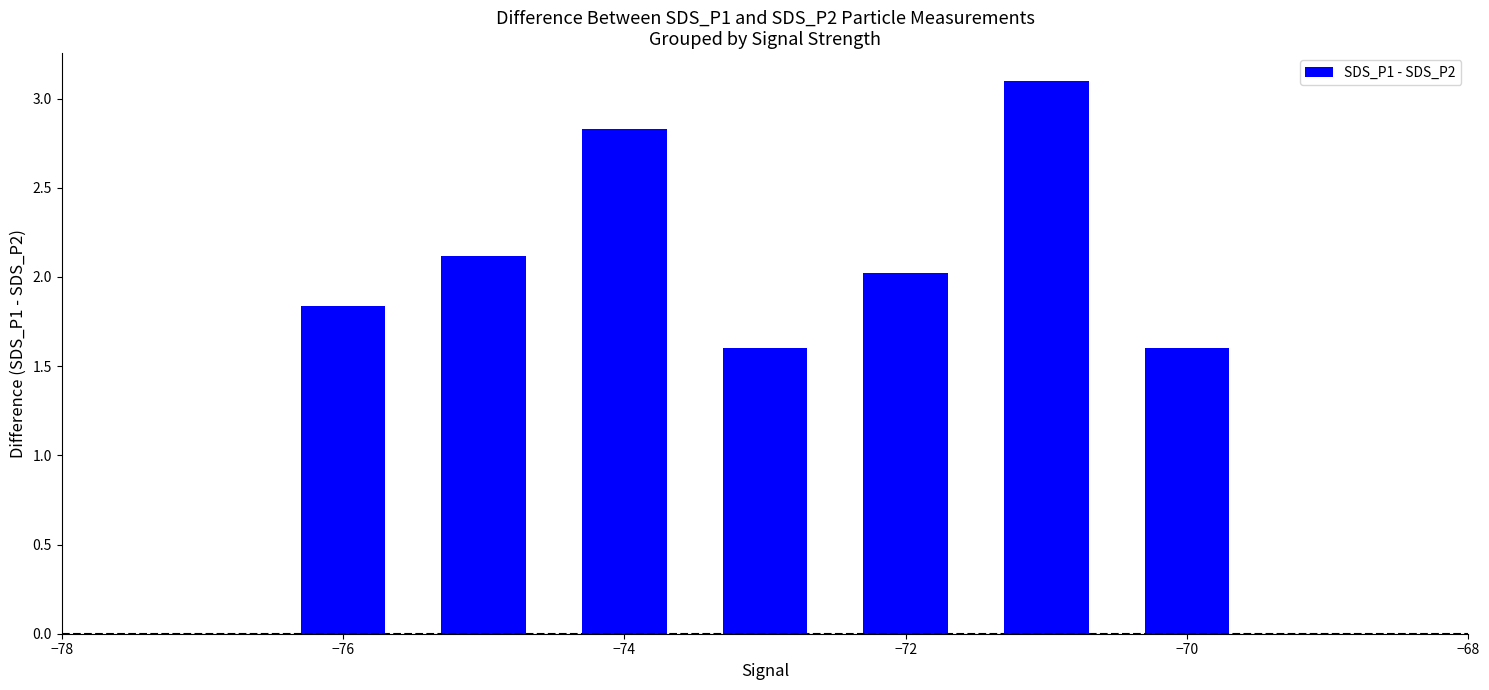

What is the difference between the maximum and minimum values?

1.5